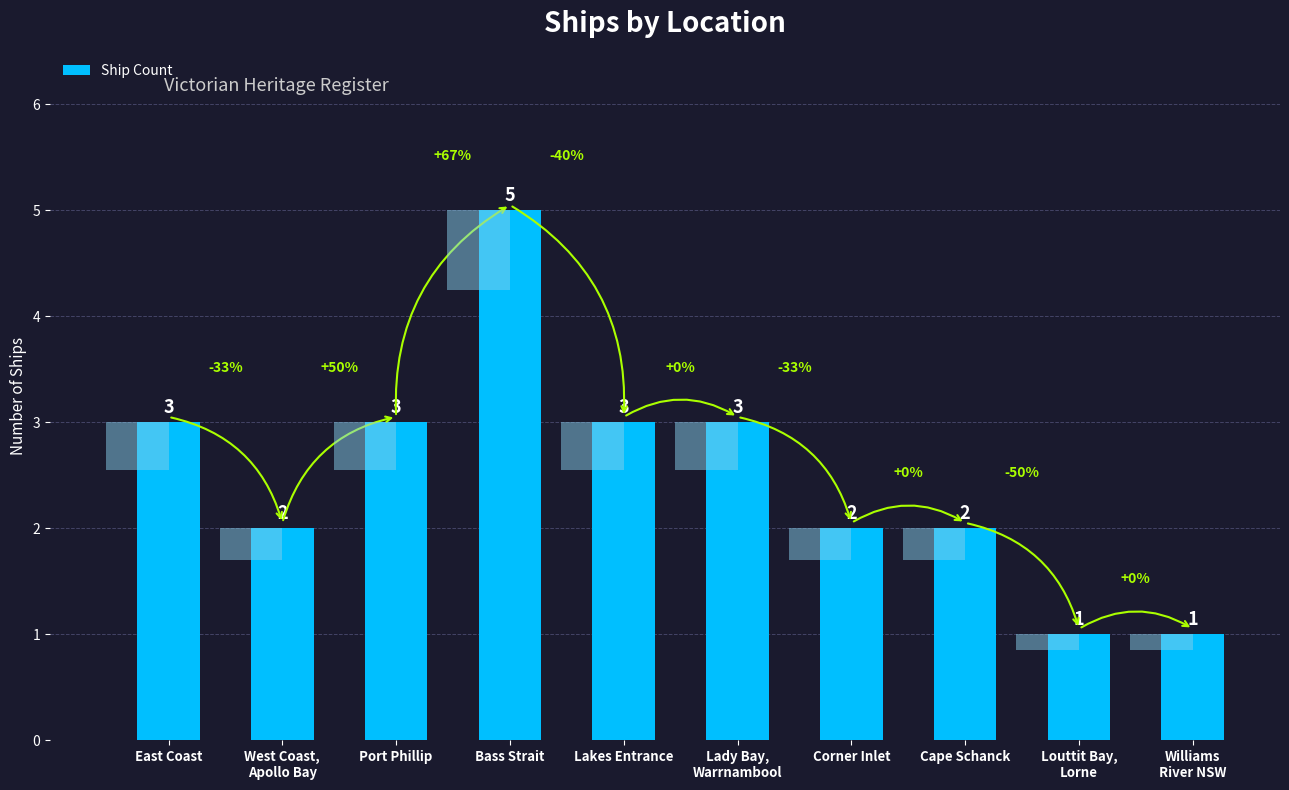

Is it true that the value at Corner Inlet is 0?

False